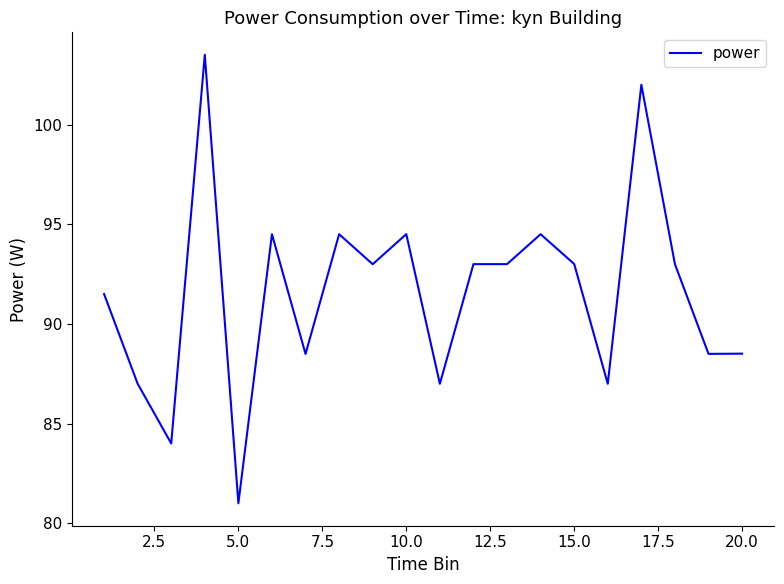

What is the greatest value displayed?

103.5